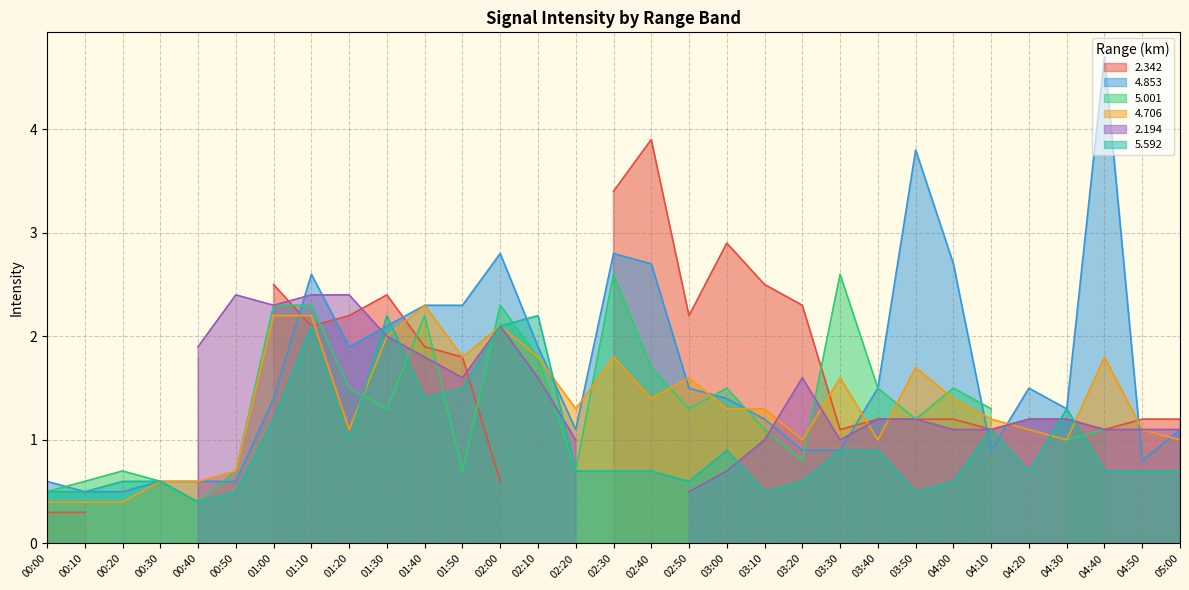

What is the label of the 5th point from the right?

04:20